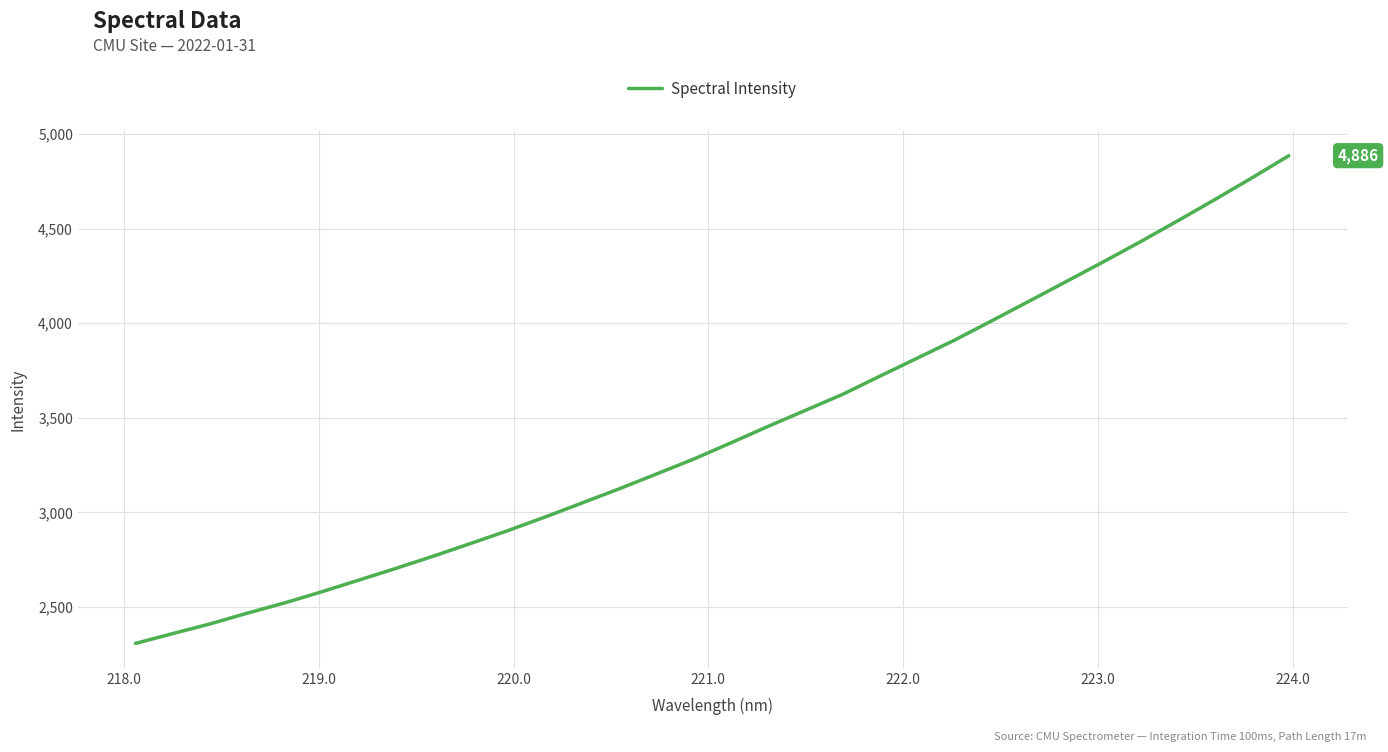

What is the difference between the maximum and minimum values?

2577.9